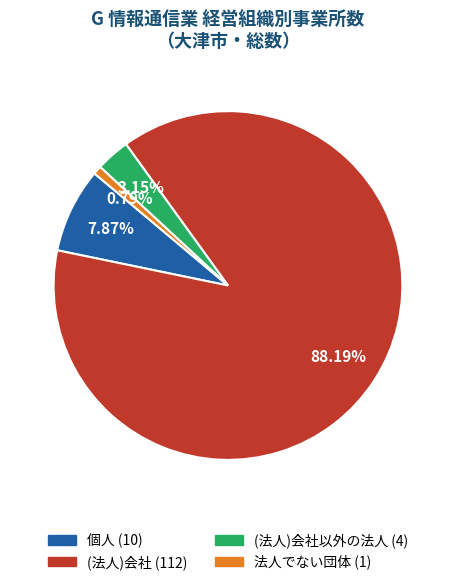

Is there a majority slice in this chart?

Yes